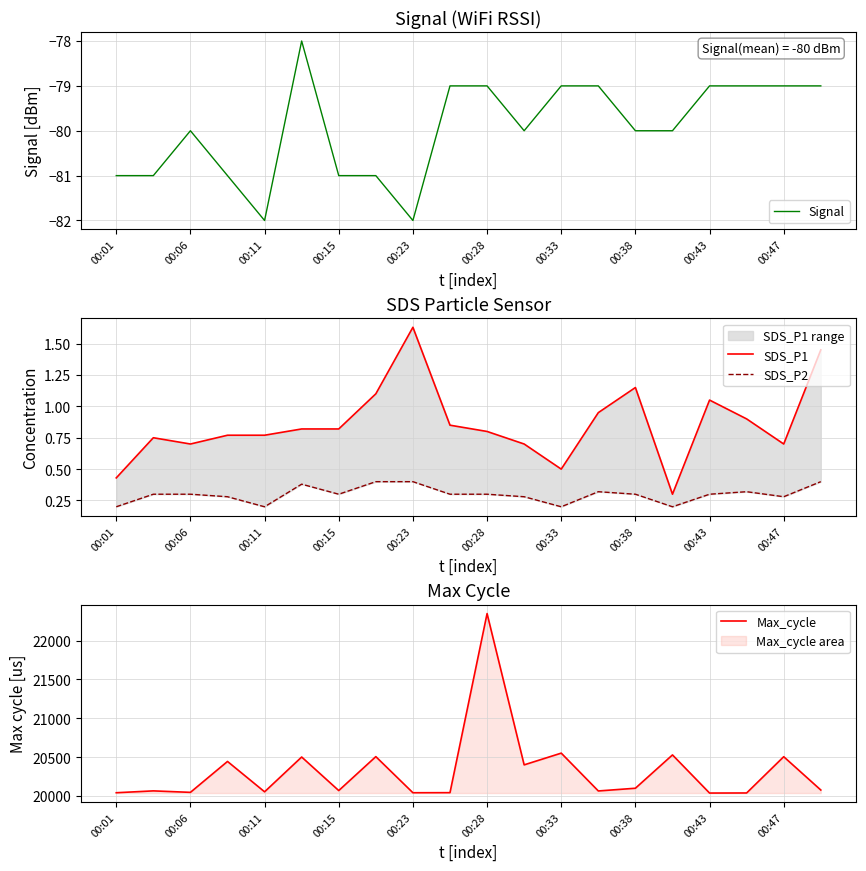

What is the sum of all Signal values?

-1599